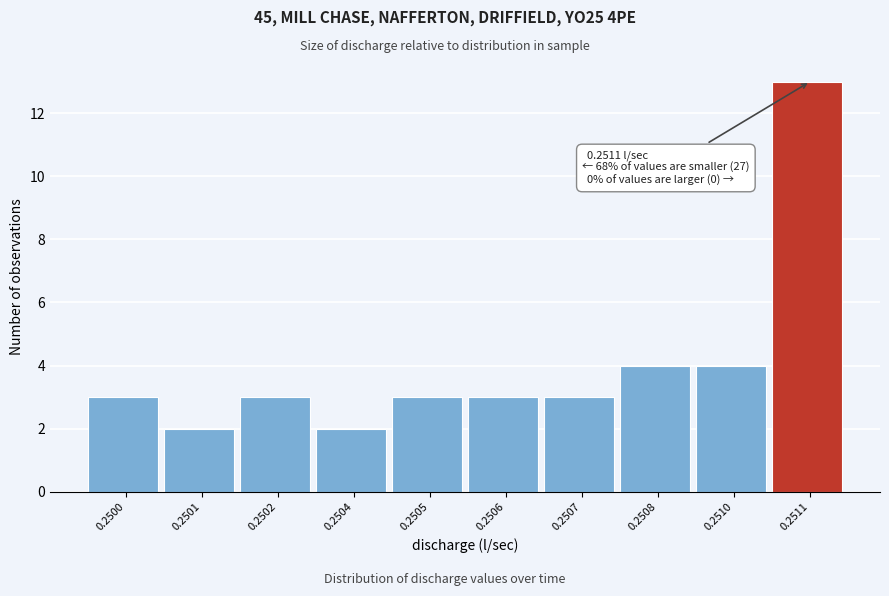

Reading right to left, list all the values displayed in this chart.

13	4	4	3	3	3	2	3	2	3